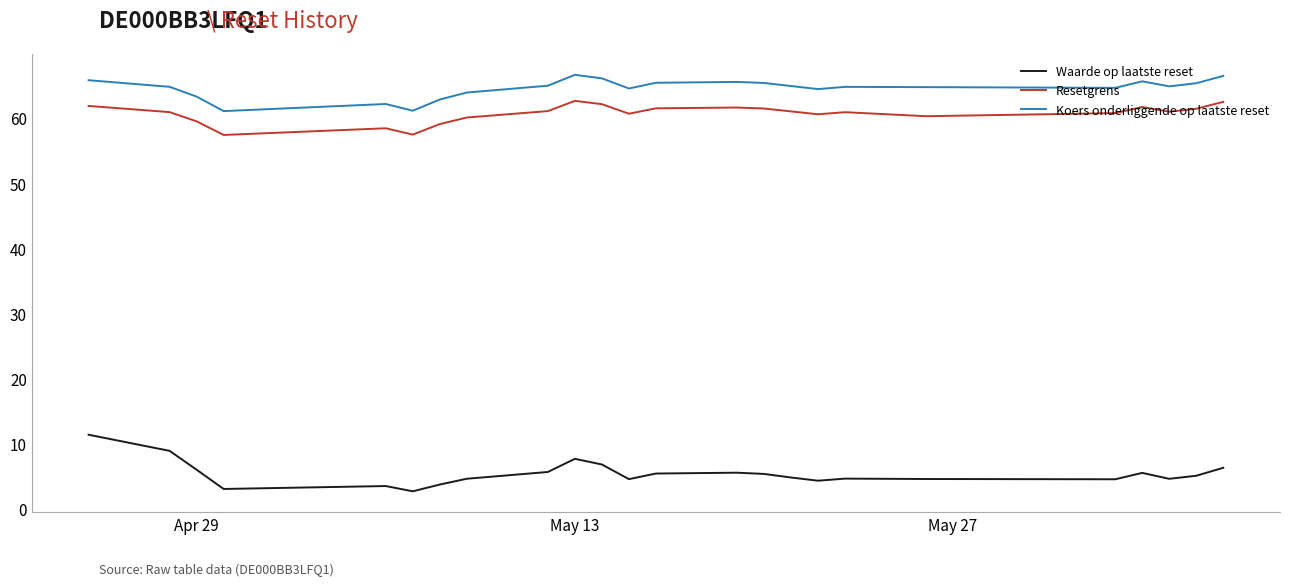

Rank the series by their maximum value, from lowest to highest.

Waarde op laatste reset, Resetgrens, Koers onderliggende op laatste reset